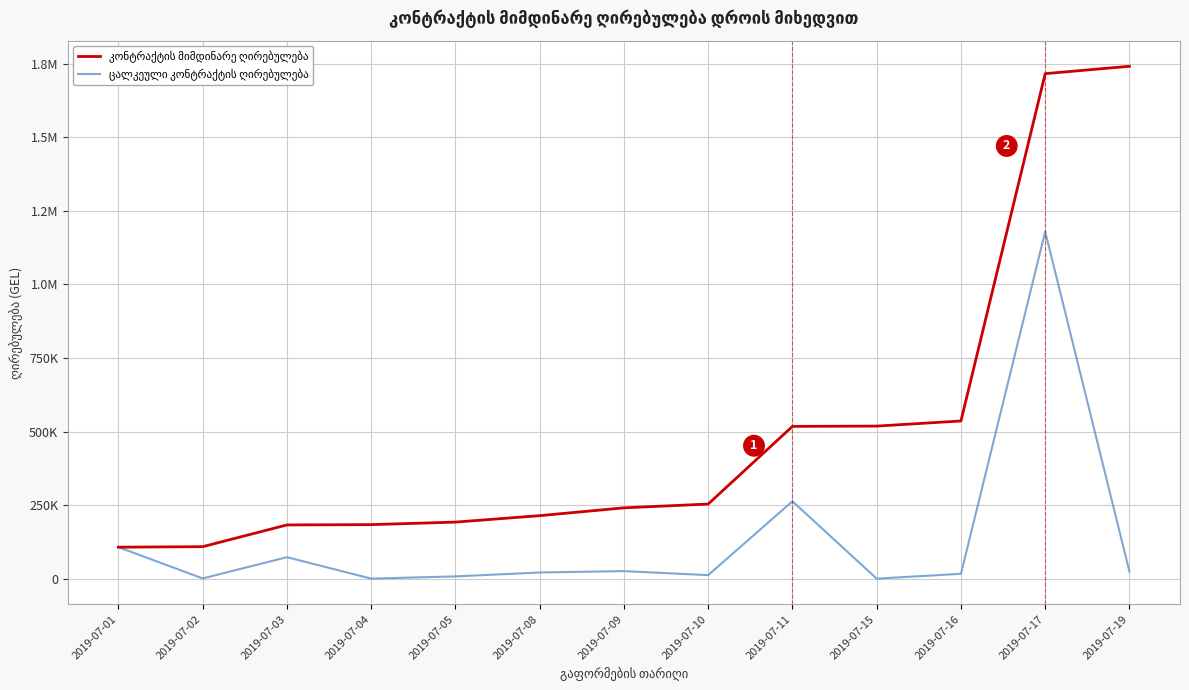

What is the difference between the maximum and minimum values in the ცალკეული კონტრაქტის ღირებულება series?

1178344.4